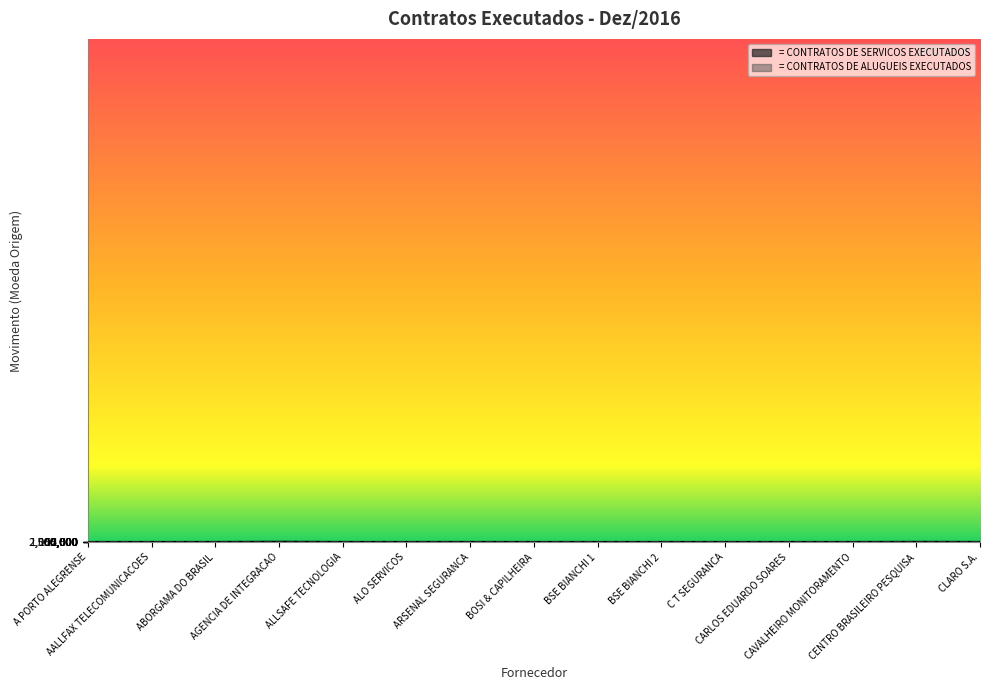

At which category does the data reach its first local valley?

ABORGAMA DO BRASIL